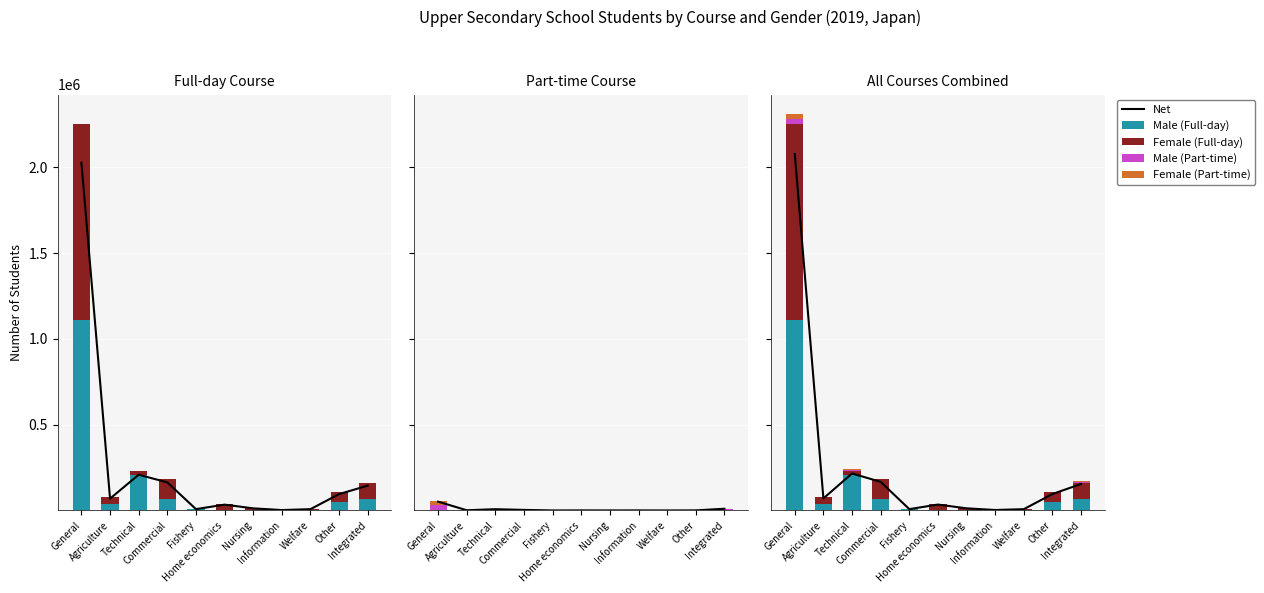

What is the label of the 2nd bar from the left?

Agriculture